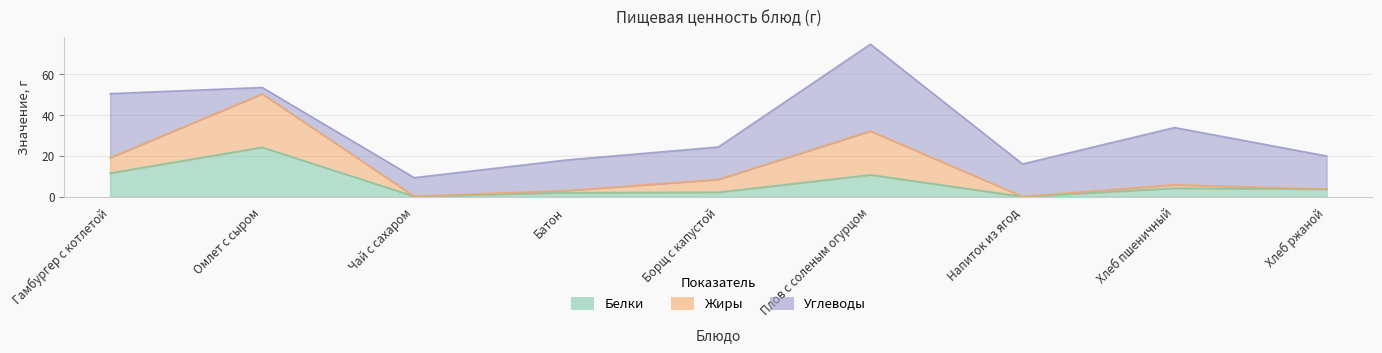

At how many categories does at least one series exceed 16?

5